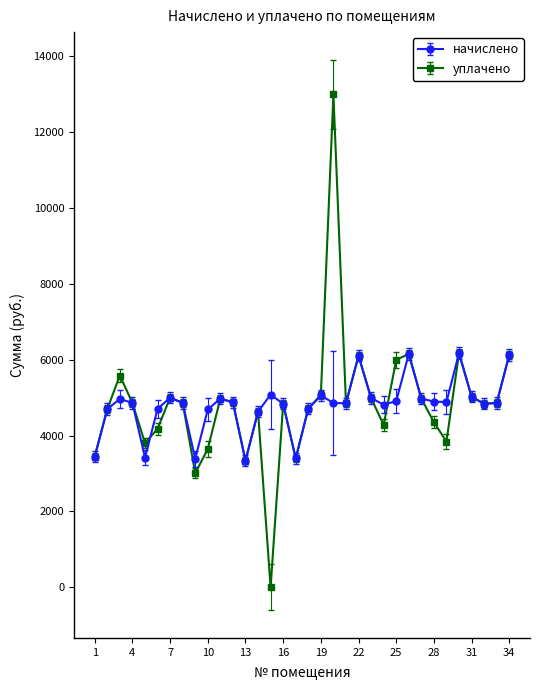

How many values in the уплачено series exceed 4861?

17